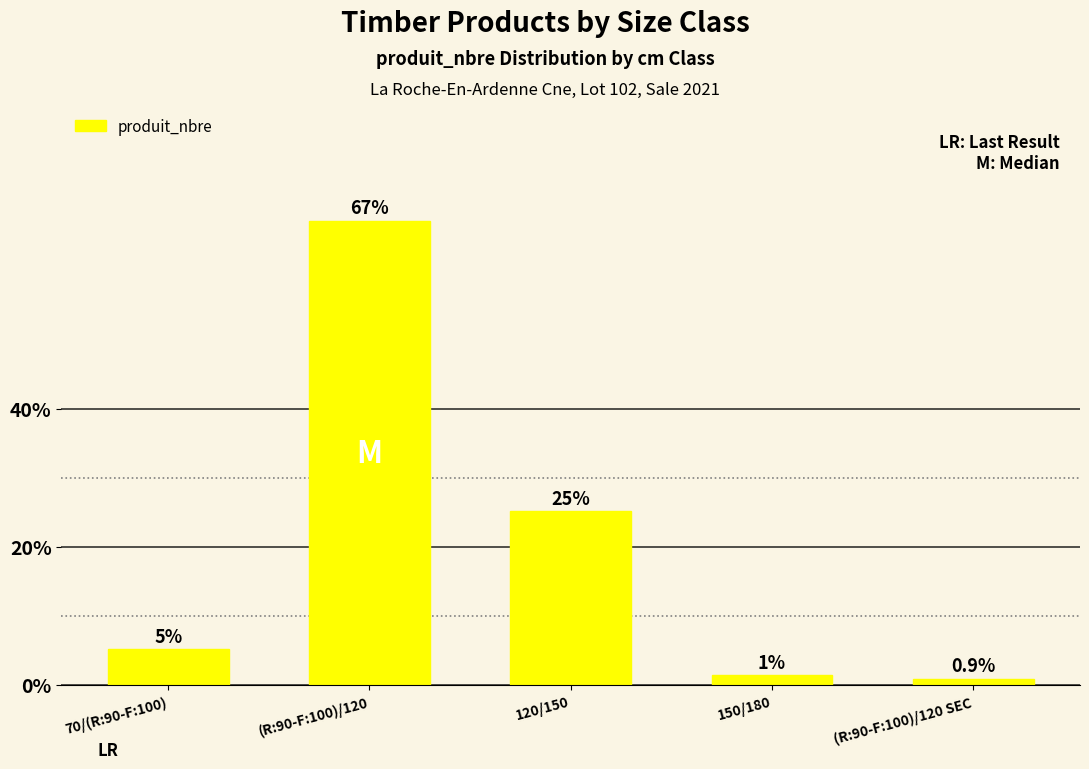

How many bars are there in total?

5